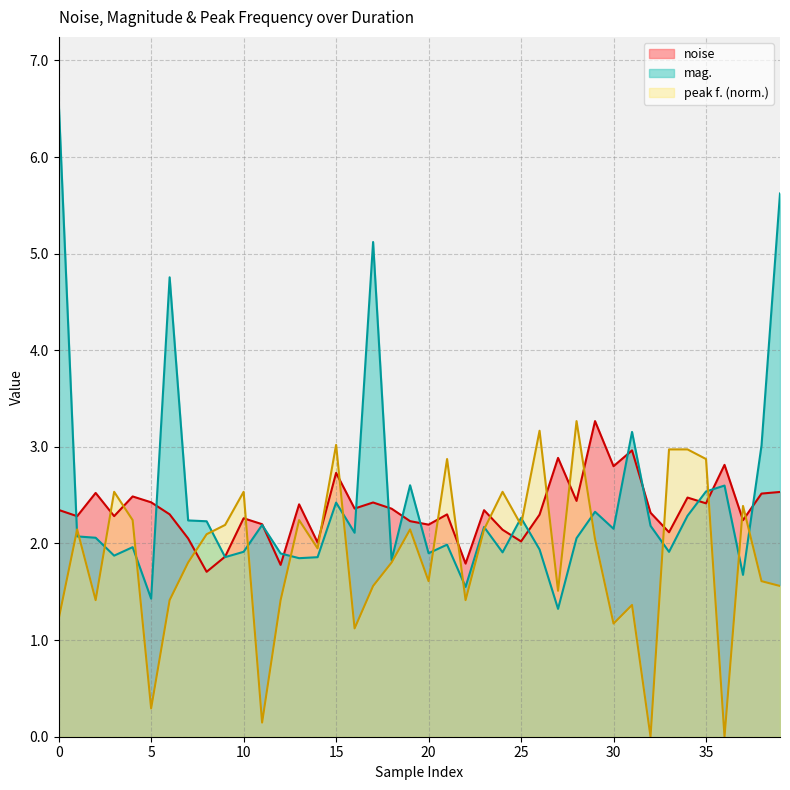

True or false: peak f. has a value of 1.1 at 35.

False